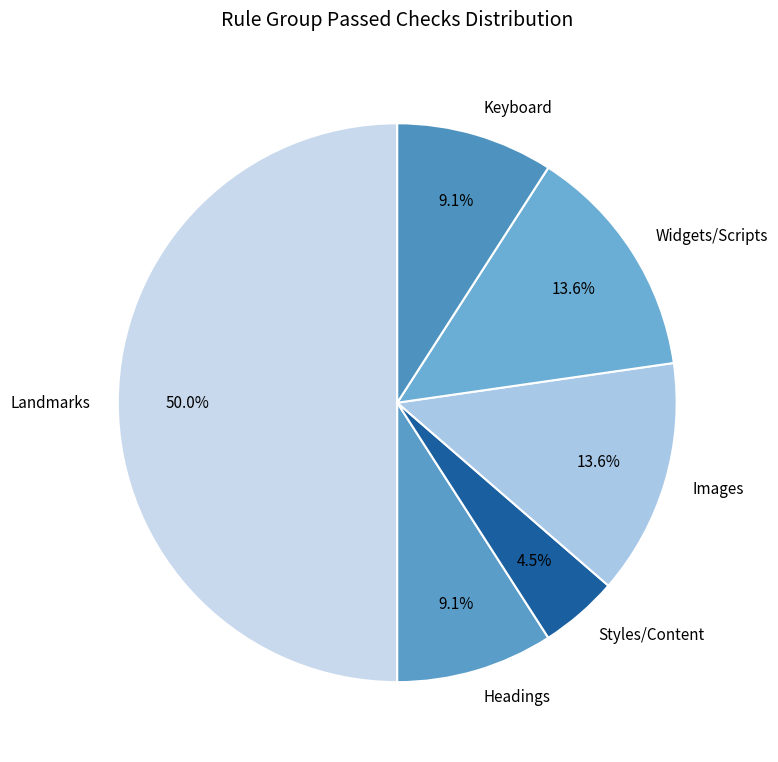

Does Keyboard account for over 50% of the chart?

No